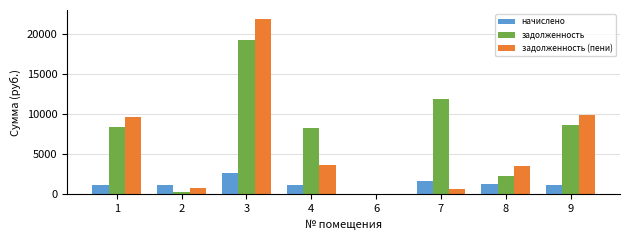

Are the bars horizontal?

No